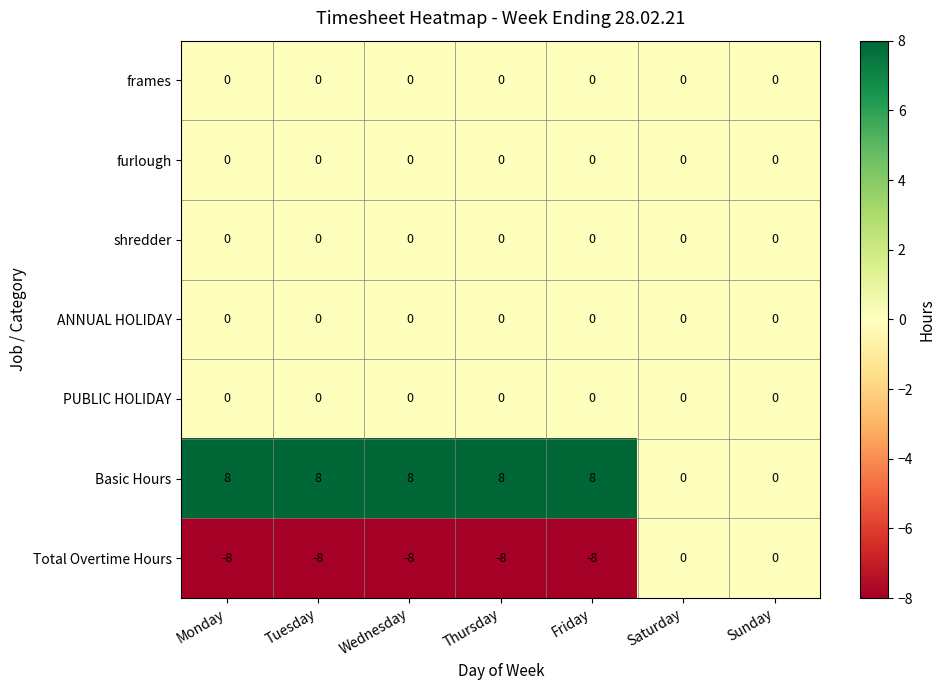

Where is Total Overtime Hours nearest to the value -4?

Monday